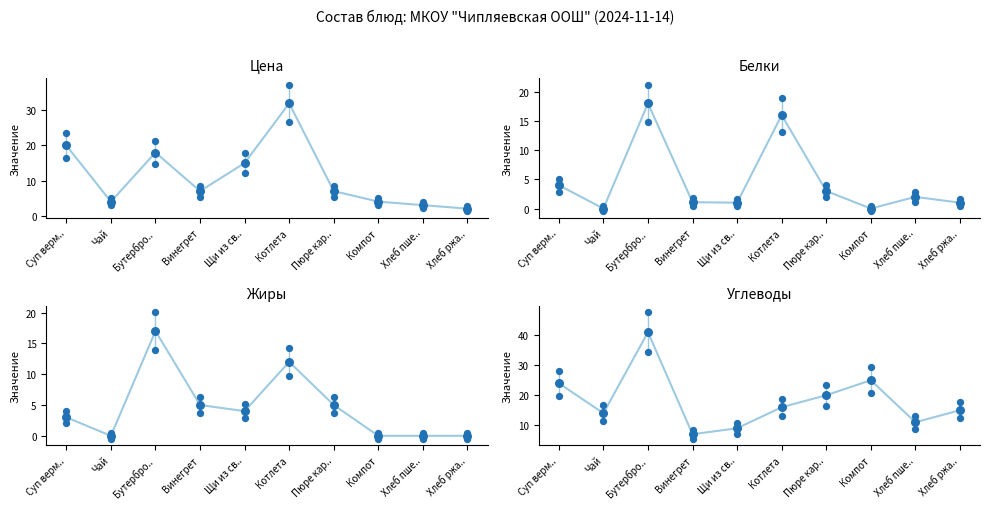

Which series has the widest spread of Y values?

Углеводы